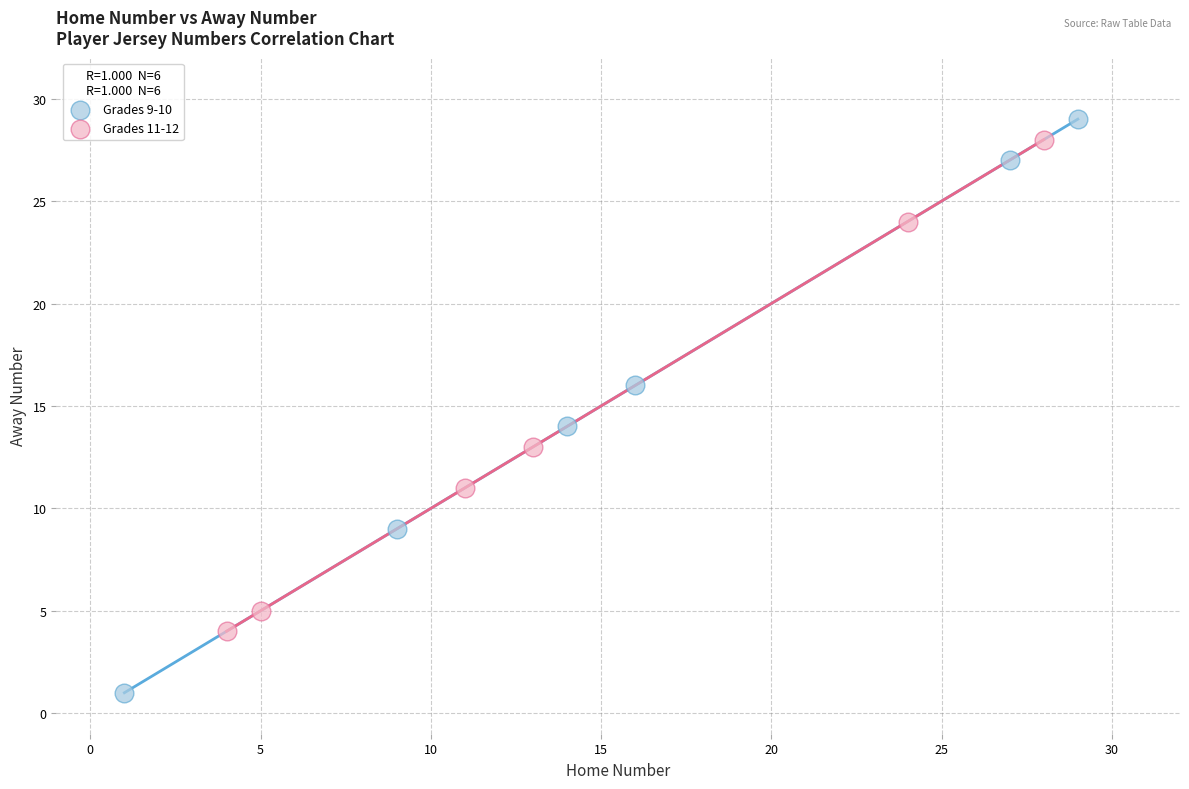

Which series has the largest Y range (max minus min)?

Grades 9-10